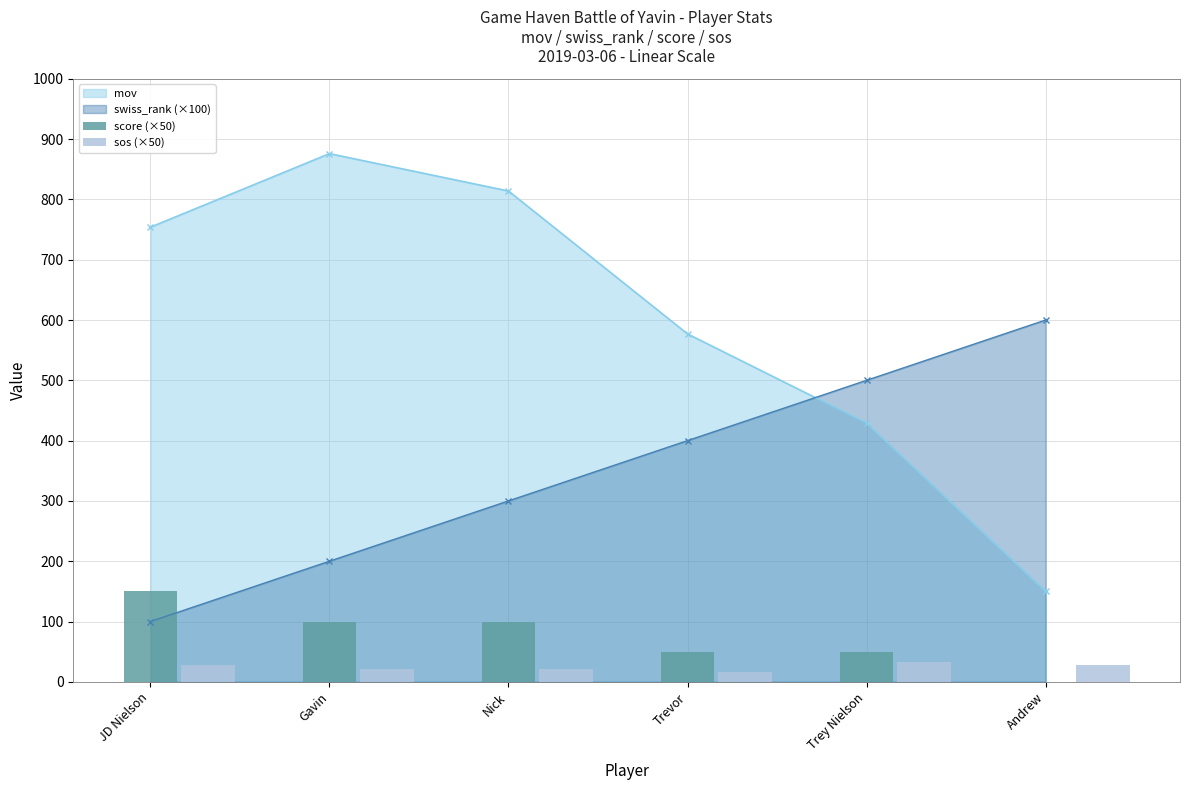

List the labels in order of swiss_rank (×100) value, largest first.

Andrew, Trey Nielson, Trevor, Nick, Gavin, JD Nielson